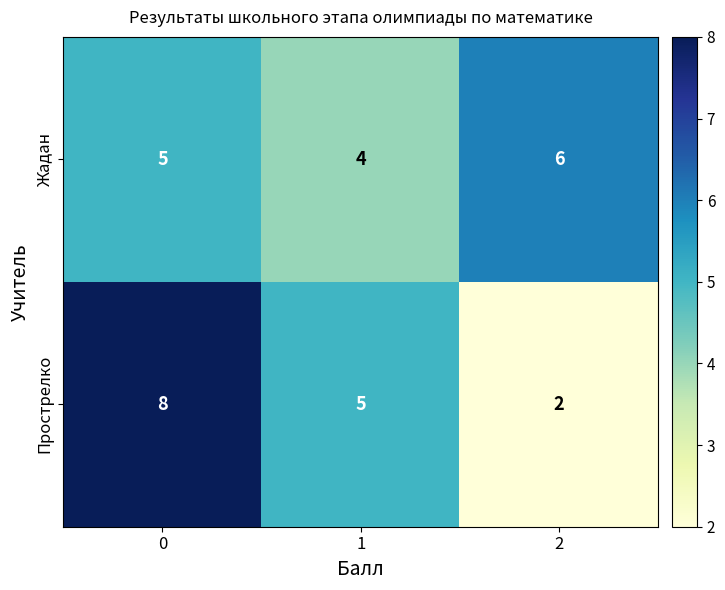

Reading right to left, extract all data points from this chart.

Жадан: 6	4	5
Прострелко: 2	5	8